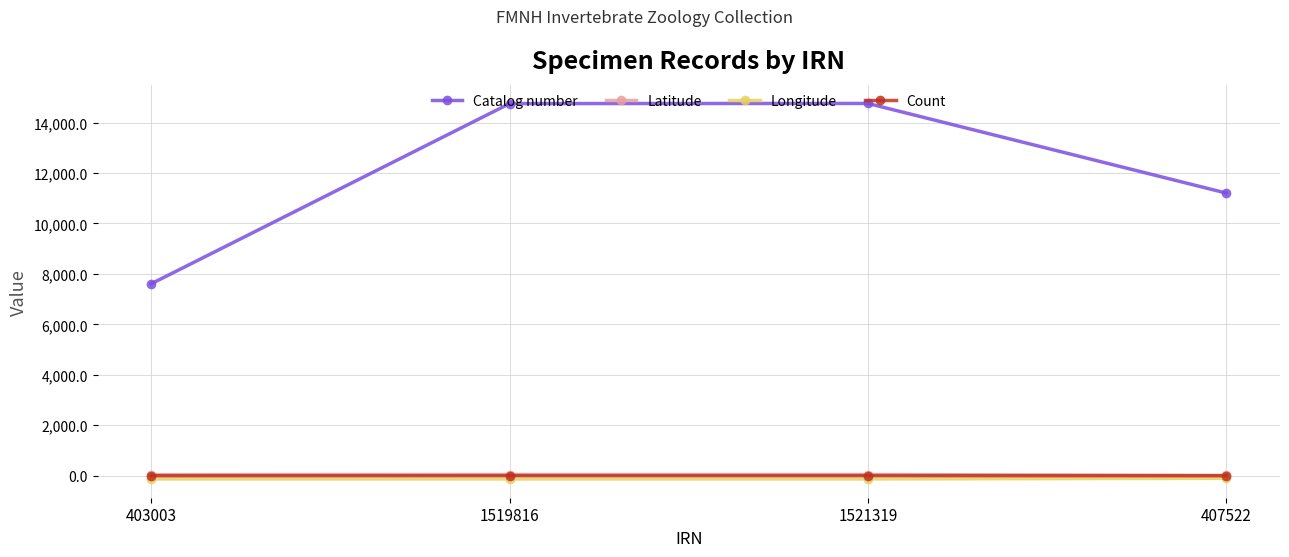

What is the average value of the Catalog number series?

12082.5